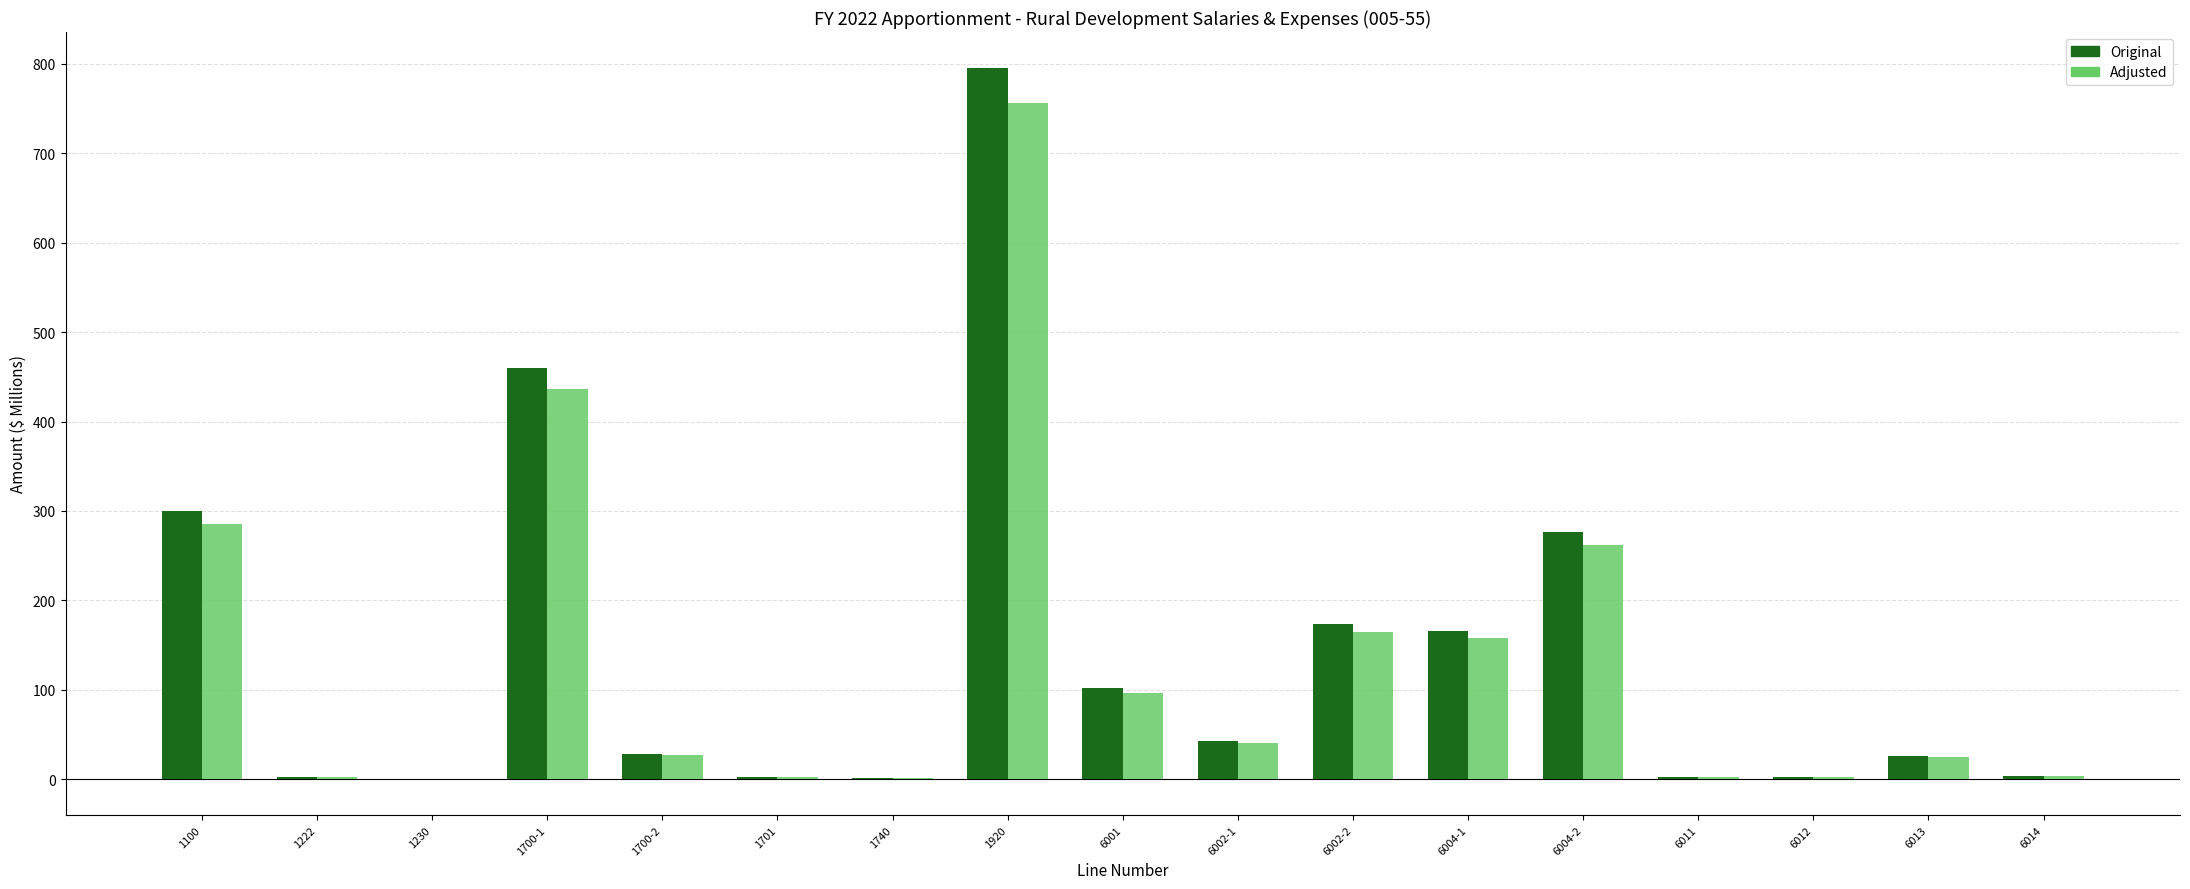

At which label is Original closest to 397?

1700-1